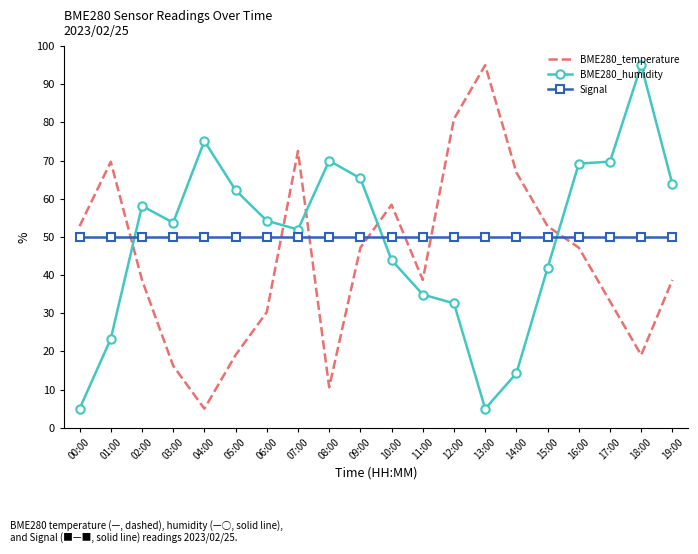

At 08:00, list the series in order from largest to smallest.

BME280_humidity, Signal, BME280_temperature